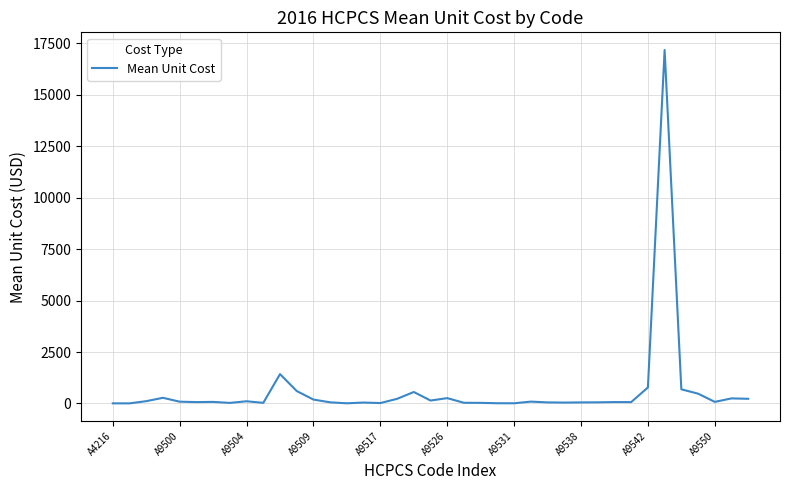

What is the maximum value shown in the chart?

17177.3